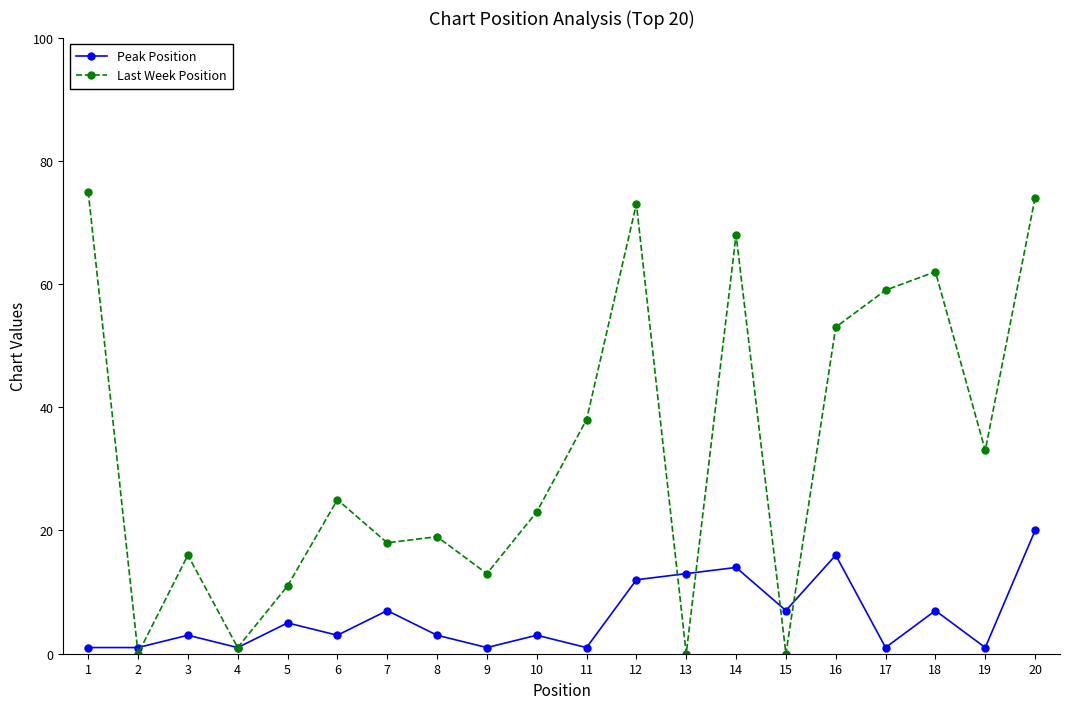

What is the maximum value shown in the chart?

75